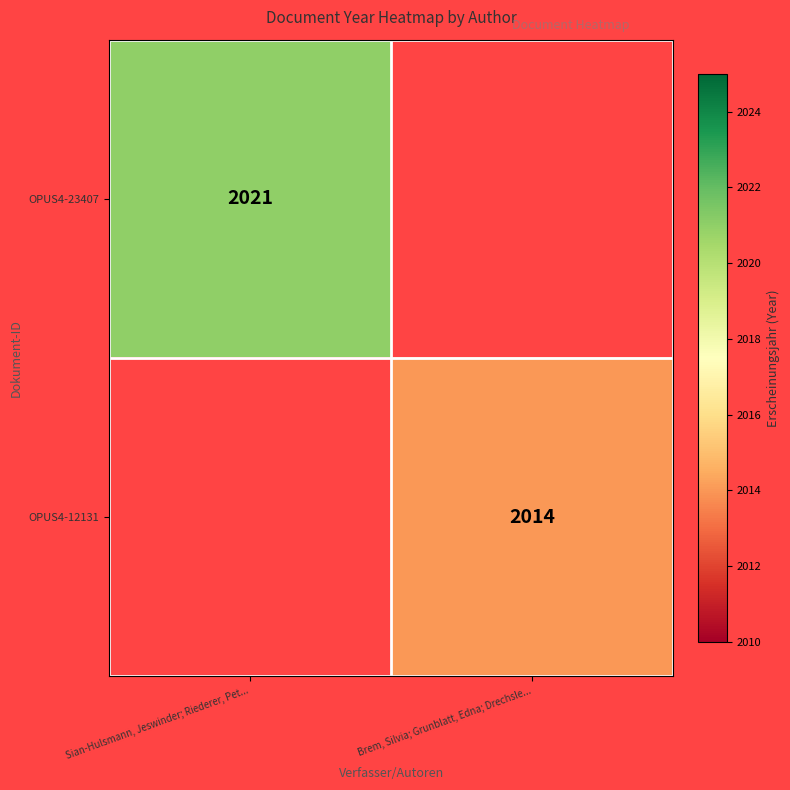

How many series are shown in this chart?

2